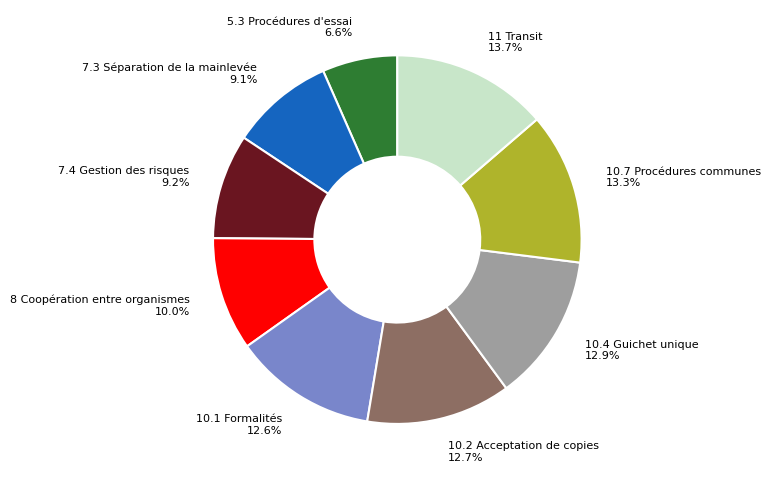

What percentage is the 5.3 Procédures d'essai slice, to the nearest percent?

7%